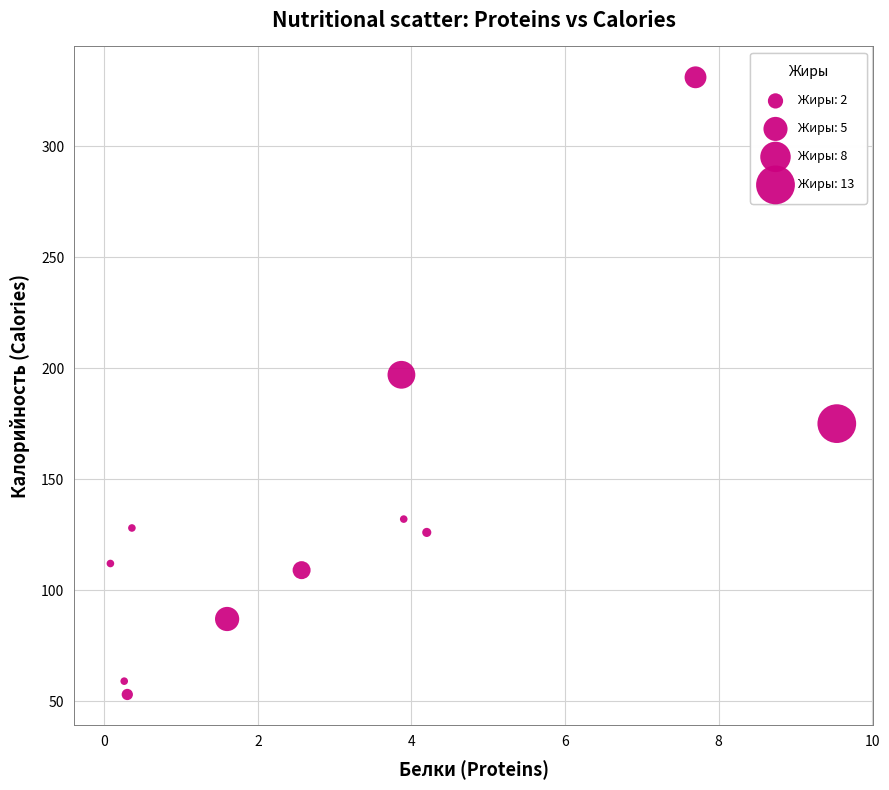

What Y value in the scatter plot is closest to 192?

197